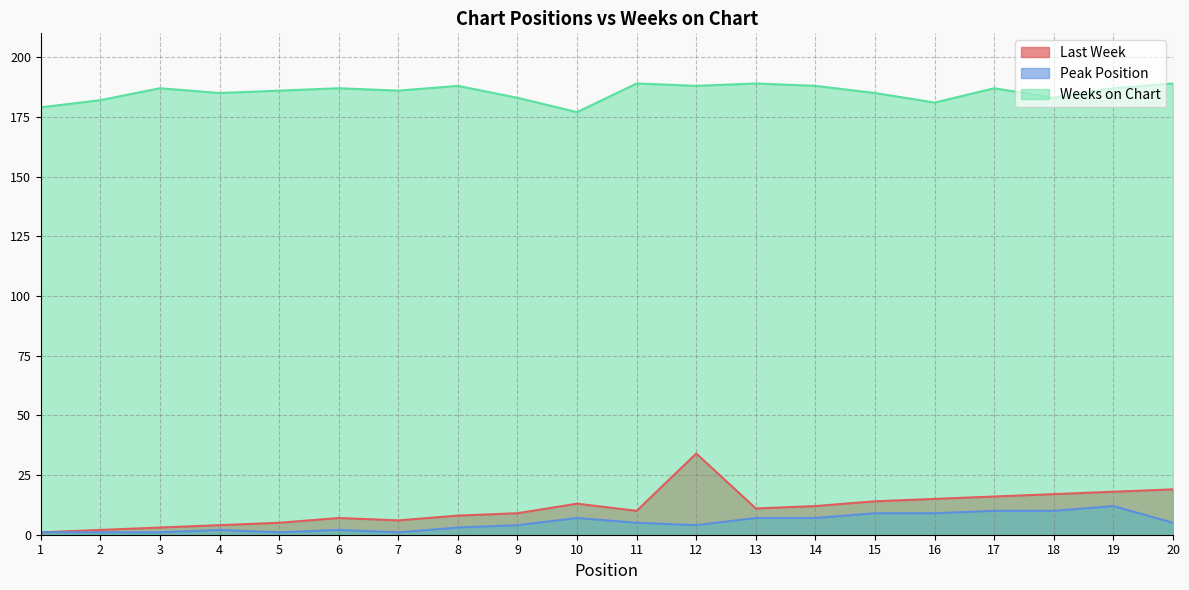

True or false: Last Week and Weeks on Chart cross at least once.

False